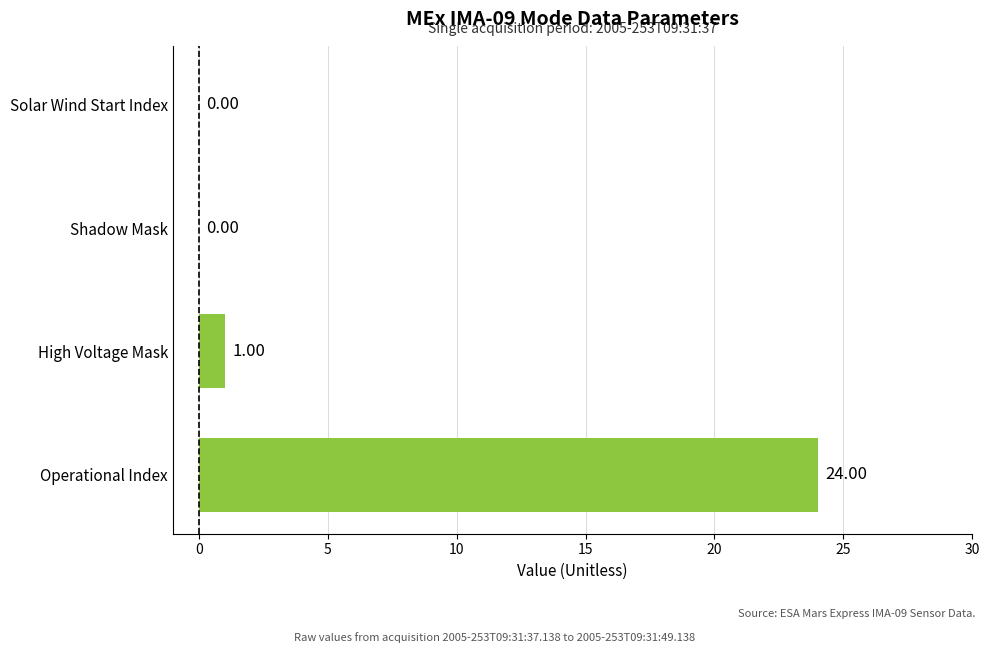

What is the sum of all values?

25